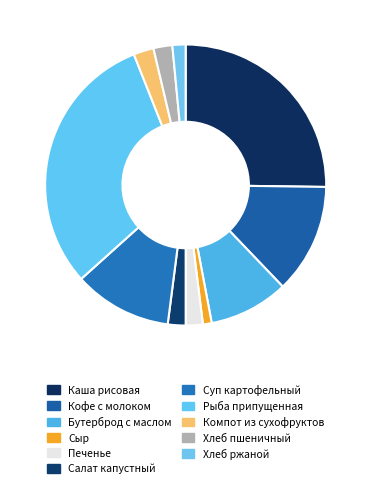

What percentage is the Бутерброд с маслом slice, to the nearest percent?

9%